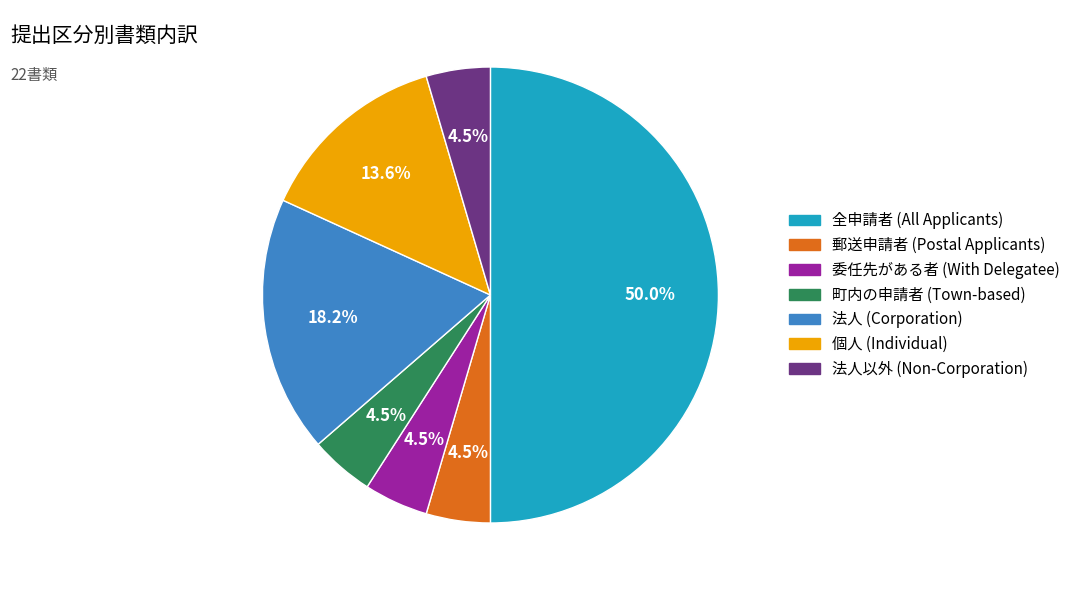

How many slices are in this pie chart?

7